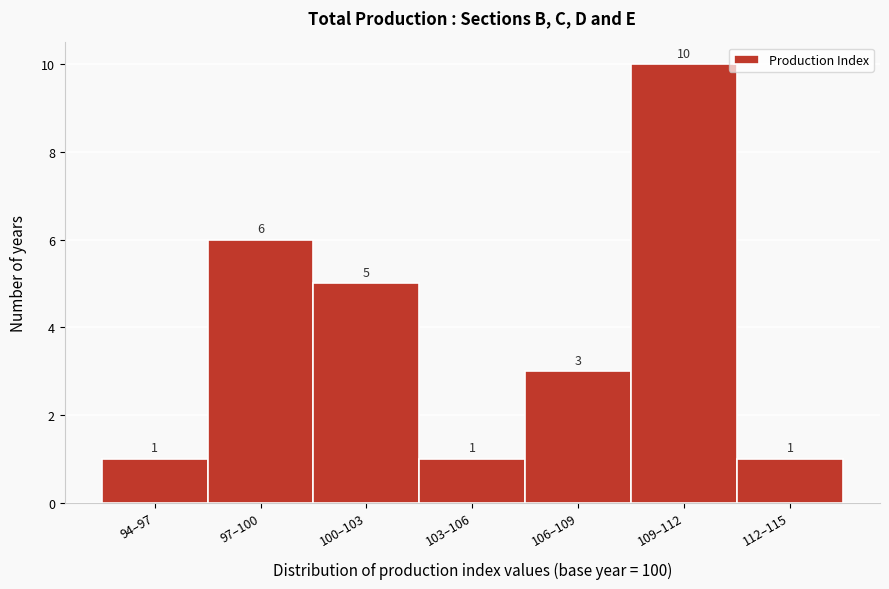

Reading right to left, list all the values displayed in this chart.

112–115=1	109–112=10	106–109=3	103–106=1	100–103=5	97–100=6	94–97=1